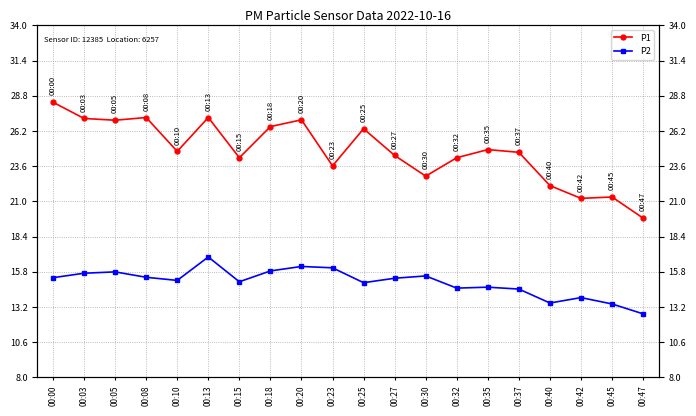

What is the total value across all series at 00:08?

42.6